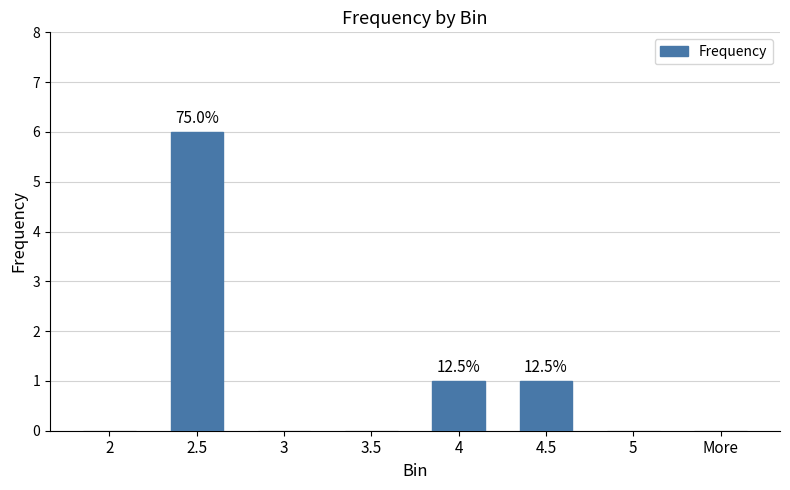

Is it true that the value at 5 is 0?

True